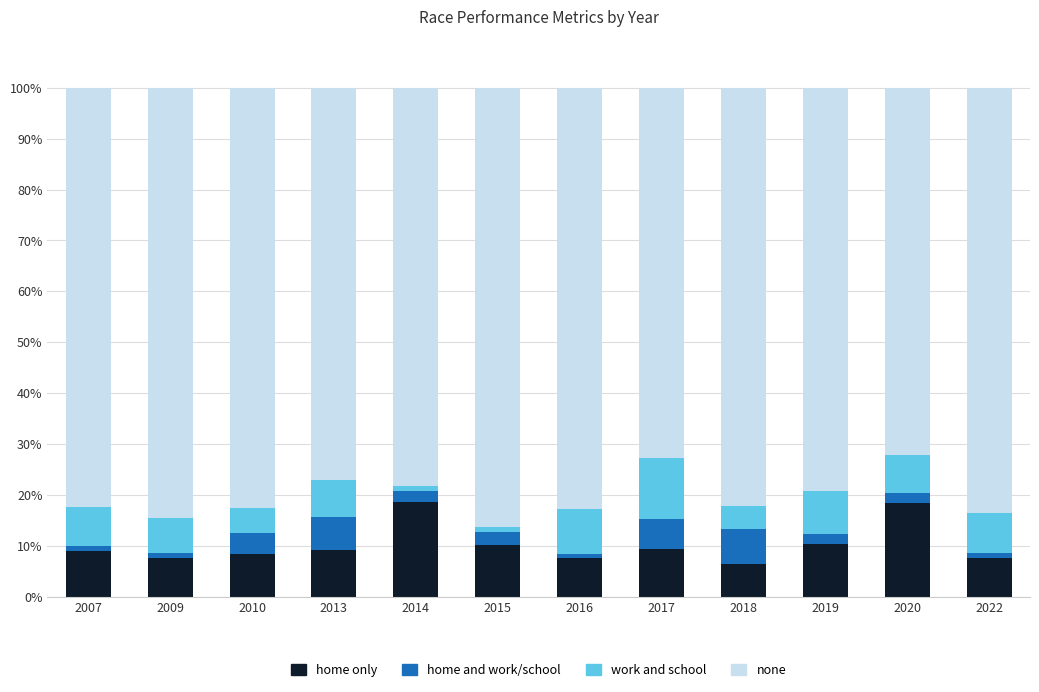

How many bars are there in total?

12